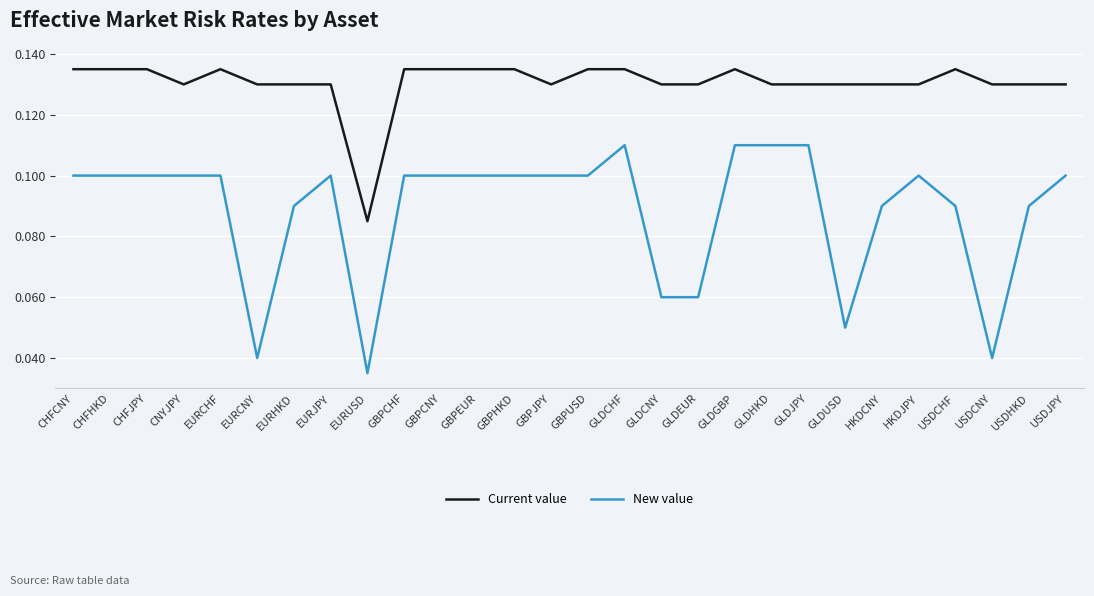

List the series in order of their overall mean, highest first.

Current value, New value